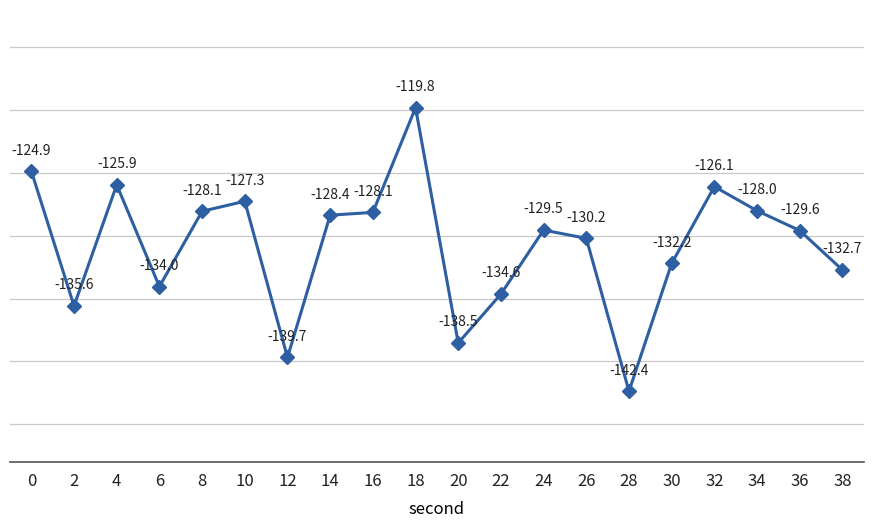

The value at 12 is -41.0. True or false?

False